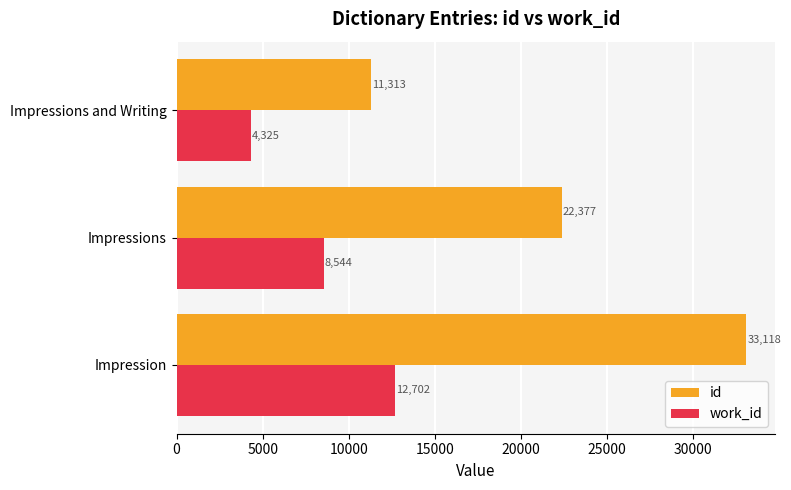

The id series shows 56869 at Impression. True or false?

False